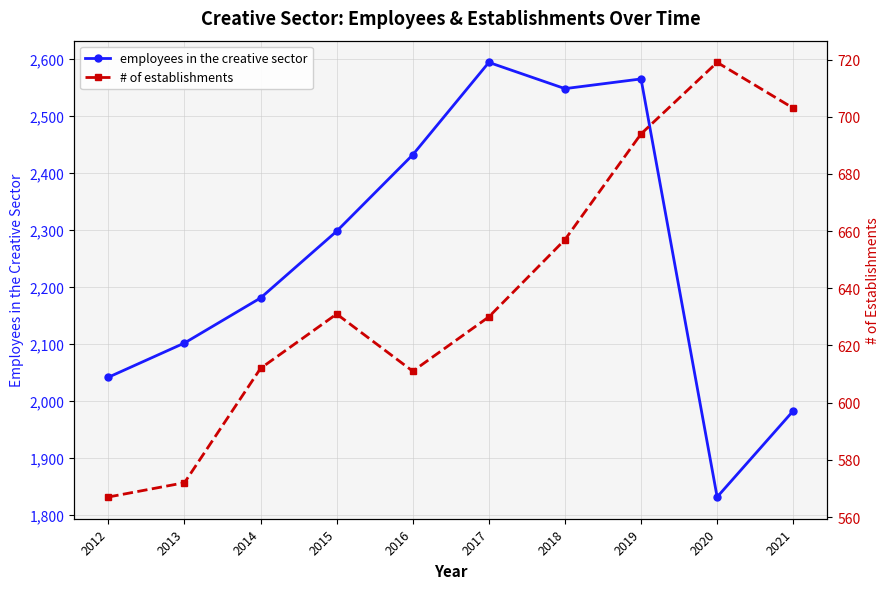

Where is the first local minimum for # of establishments?

2016